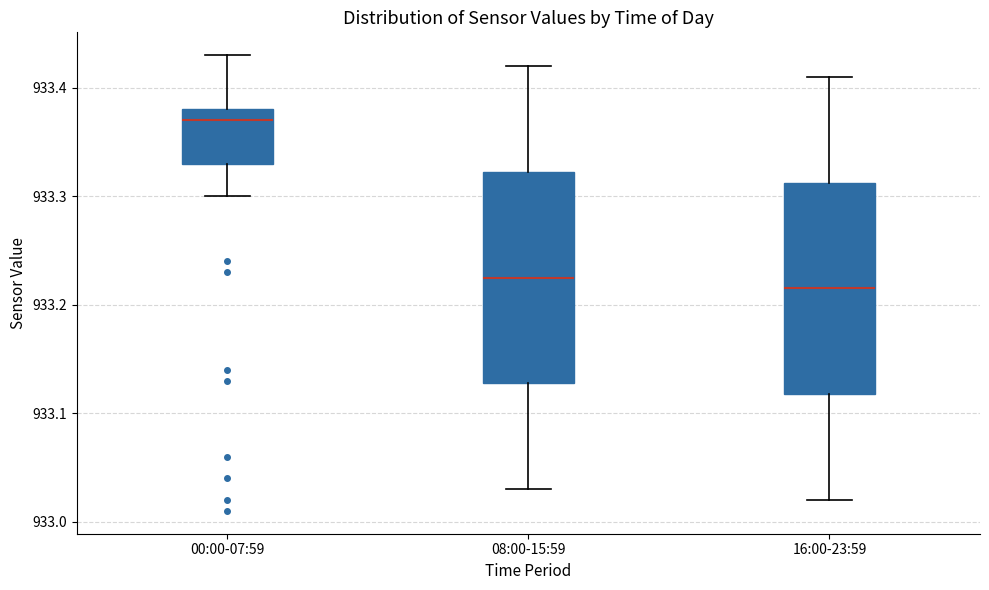

Reading left to right, read every box against the y-axis: the position of its median line, the range the box covers, and the ends of its whiskers. The values are not printed on the chart, so give them approximately, as read against the axis.

00:00-07:59: median 933.37, box 933.33 to 933.38, whiskers 933.30 to 933.43
08:00-15:59: median 933.23, box 933.13 to 933.32, whiskers 933.03 to 933.42
16:00-23:59: median 933.22, box 933.12 to 933.31, whiskers 933.02 to 933.41